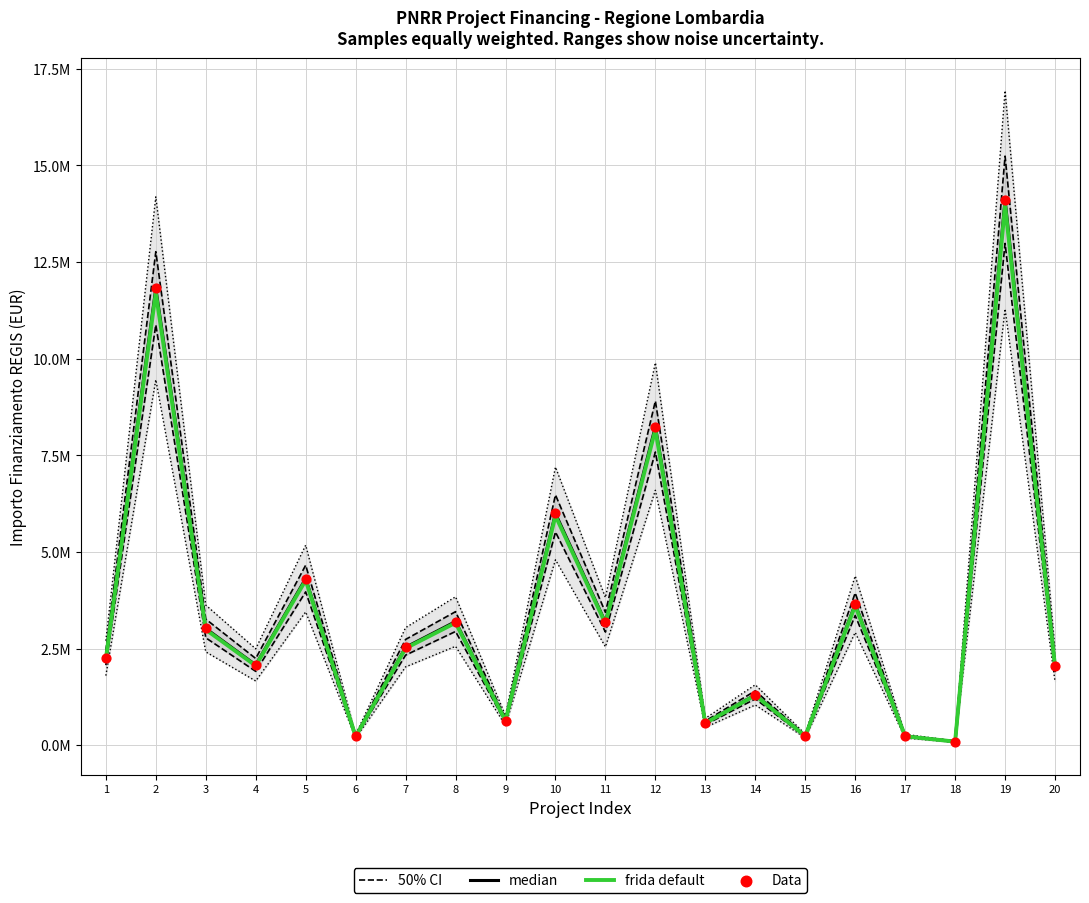

Which series has the largest Y range (max minus min)?

50% CI